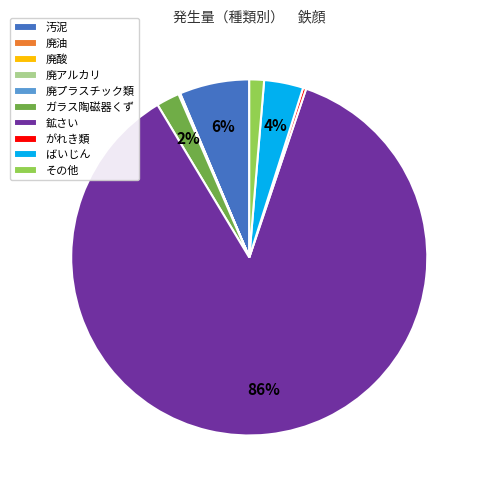

To the nearest percent, what percentage of the pie is ガラス陶磁器くず?

2%